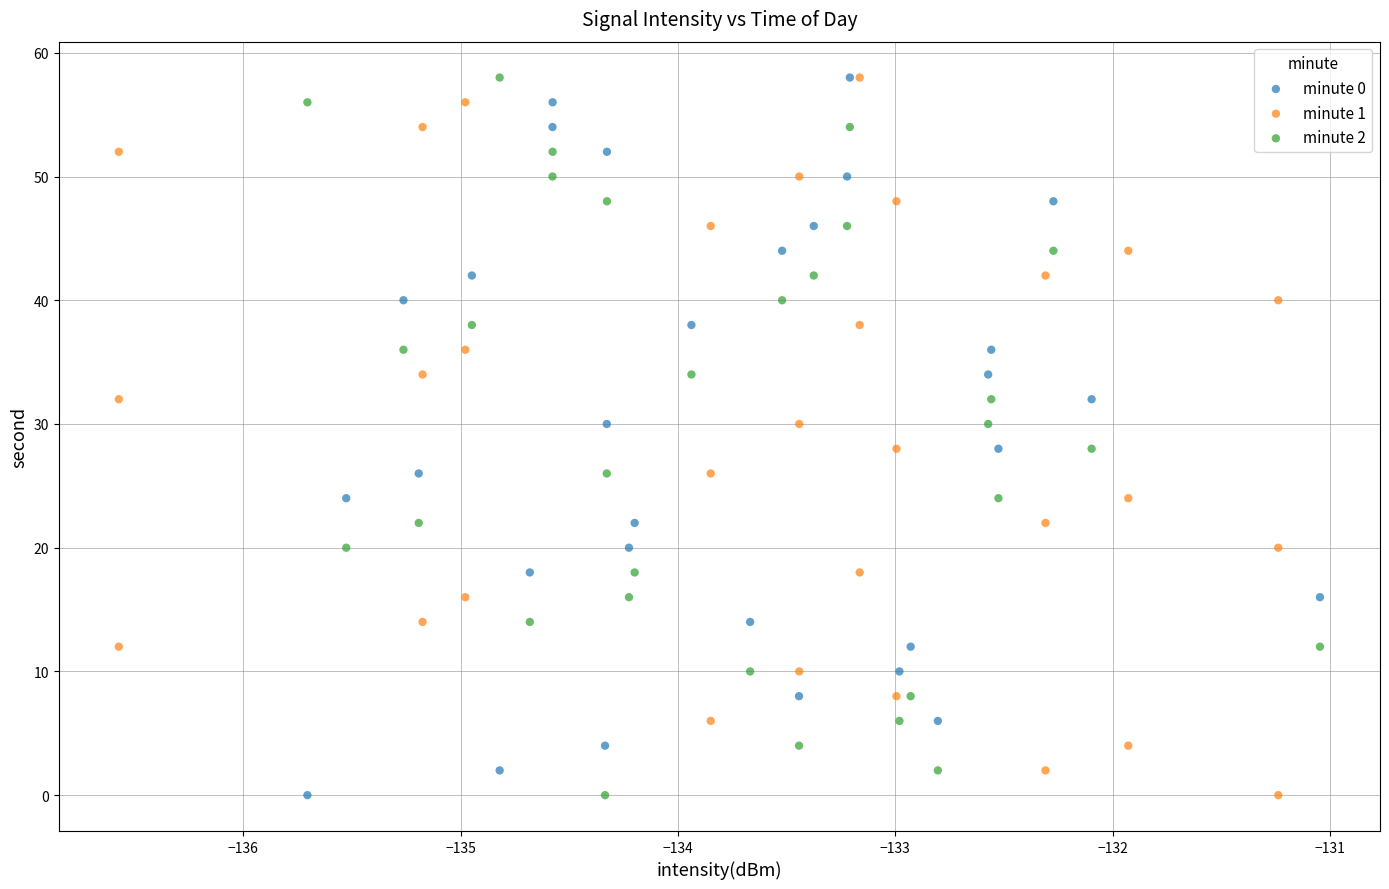

What are all the series names shown in the legend?

minute 0, minute 1, minute 2